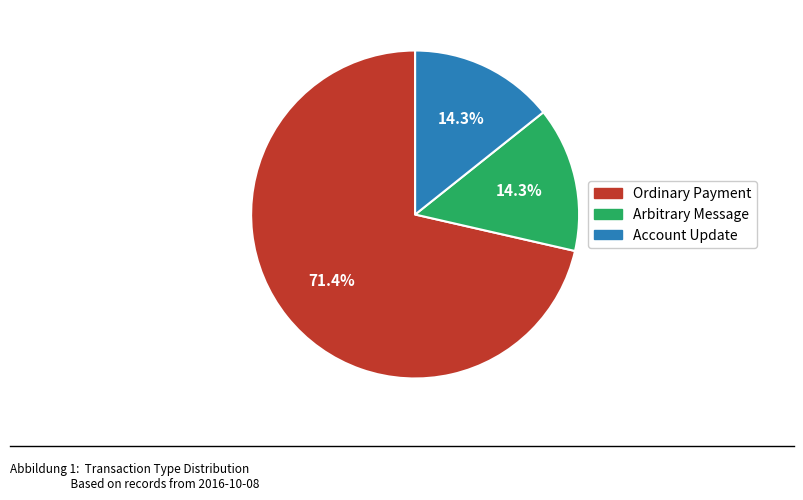

Do Ordinary Payment and Account Update together represent more than half of the pie?

Yes